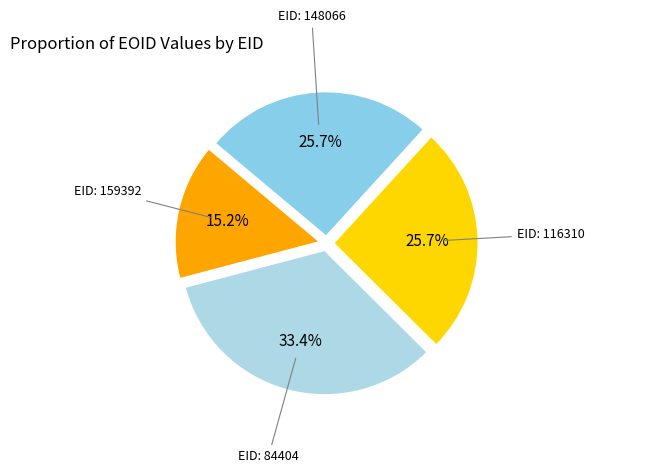

Does any single category account for the majority?

No